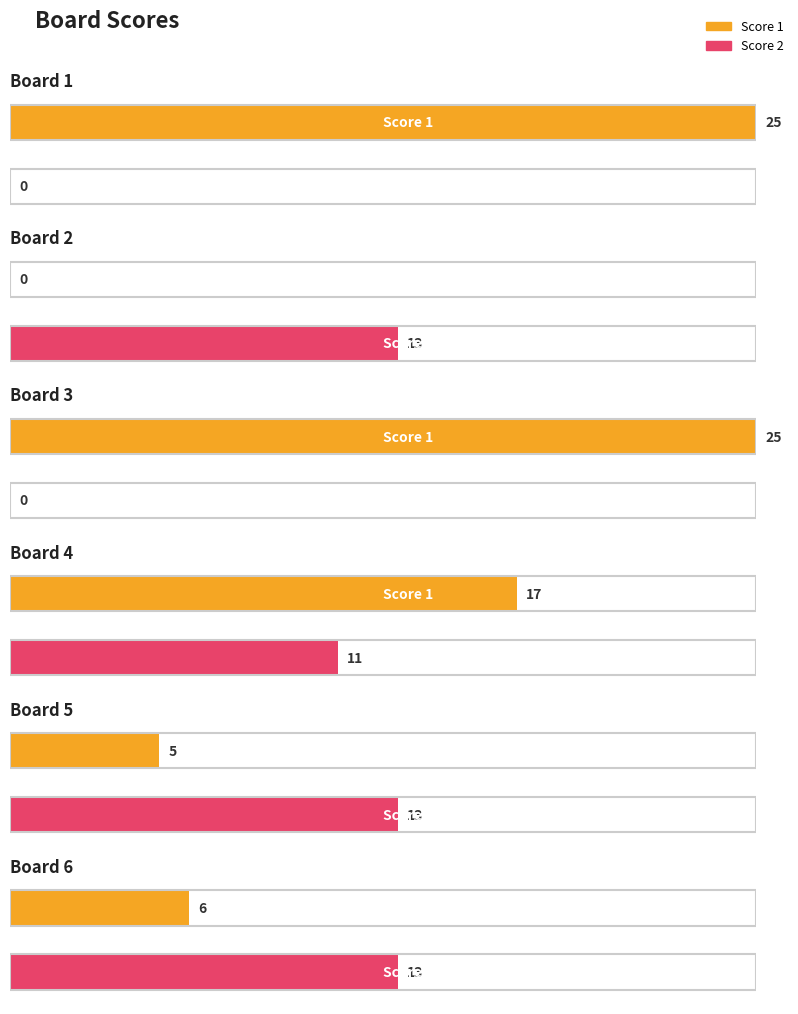

Count the number of categories in the chart.

6